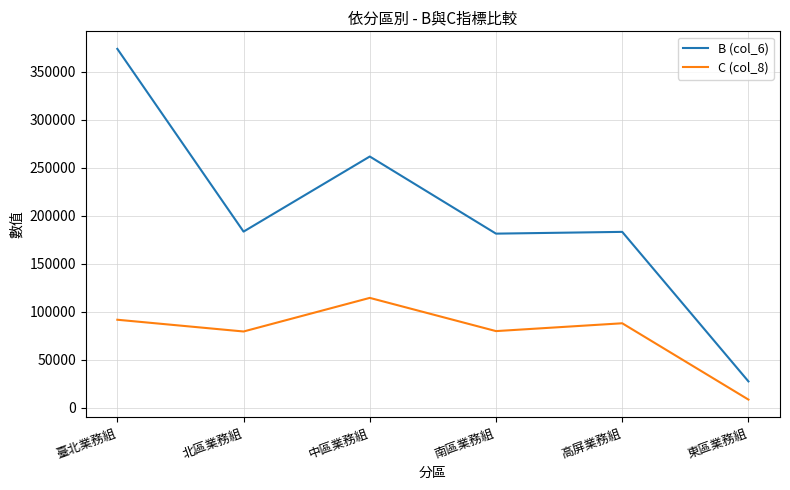

At which category does B (col_6) reach its first local peak?

中區業務組